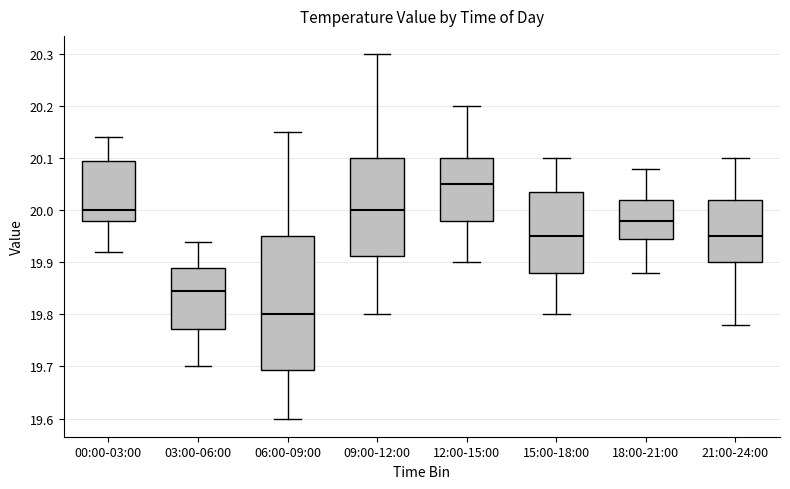

Where is the lower edge of the box for 09:00-12:00 on the y-axis? The values are not printed on the chart, so give them approximately, as read against the axis.

19.91